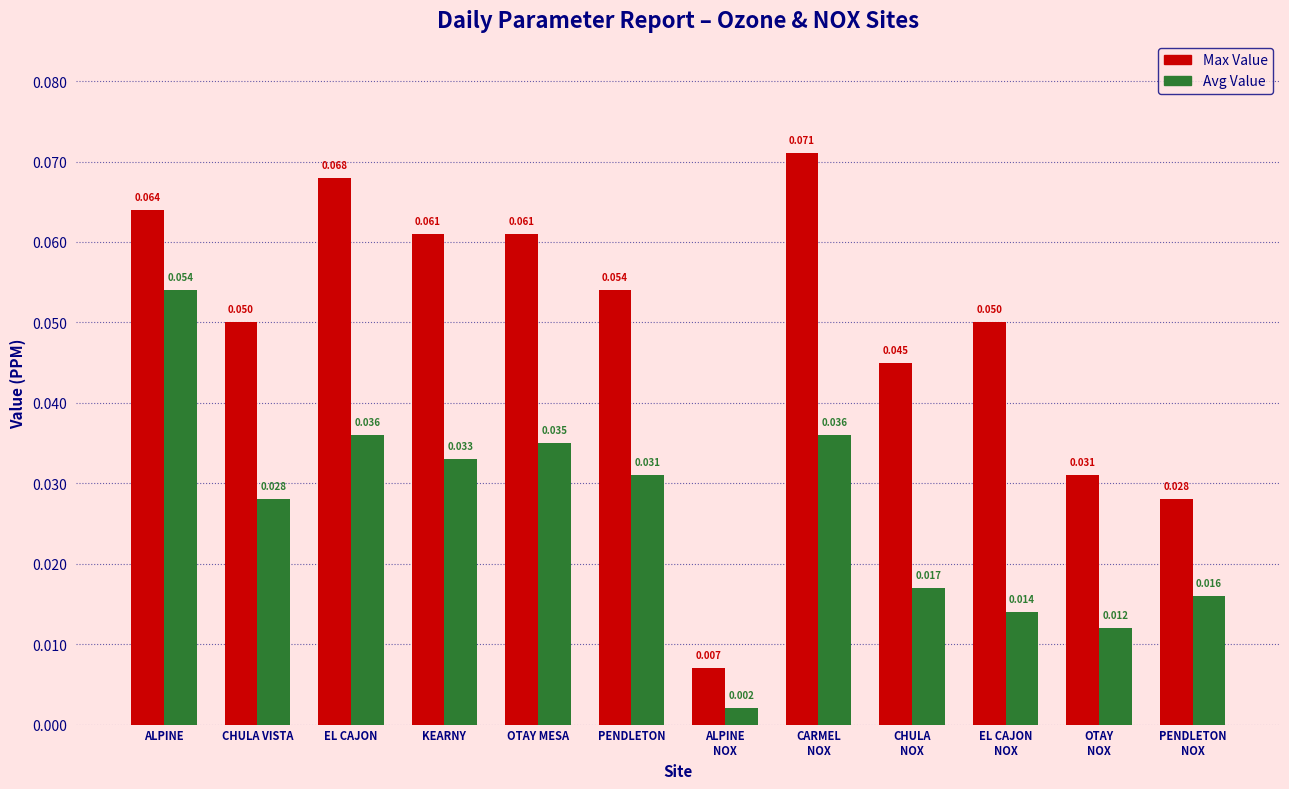

Which series has the largest range (max minus min)?

Max Value